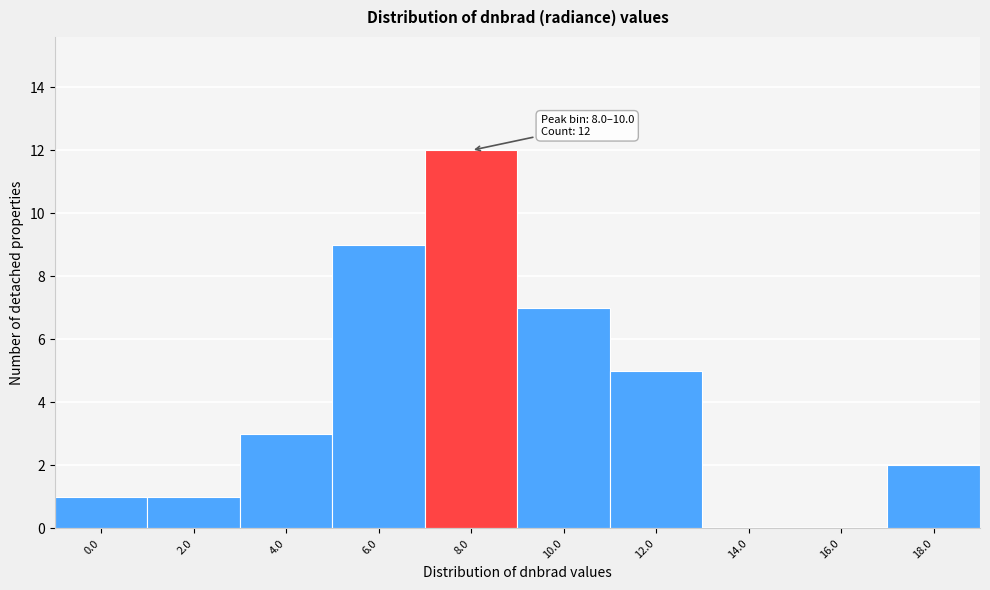

Reading left to right, what are all the values shown in this chart?

0.0=1	2.0=1	4.0=3	6.0=9	8.0=12	10.0=7	12.0=5	14.0=0	16.0=0	18.0=2